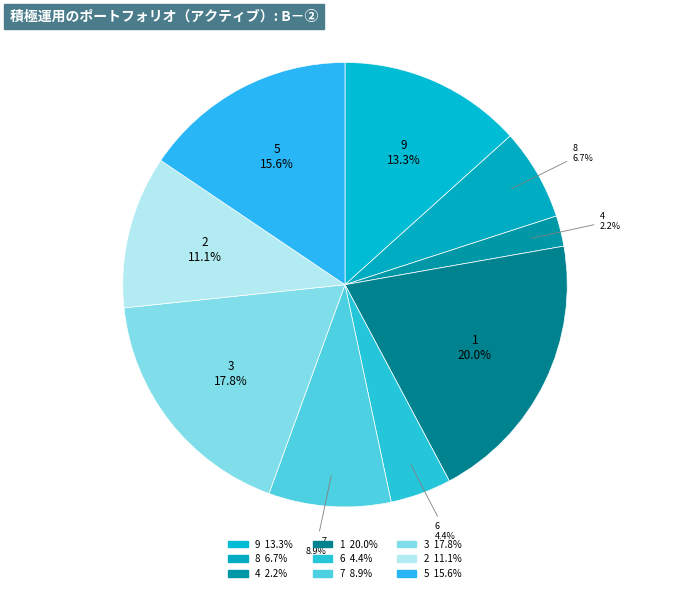

To the nearest percent, what portion does 2 represent?

11%